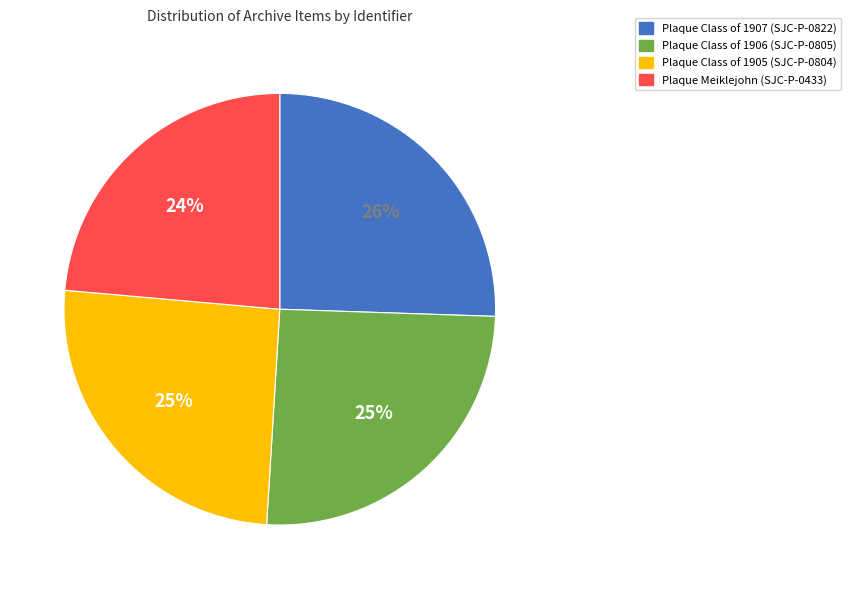

Is there any slice that represents more than half of the pie?

No